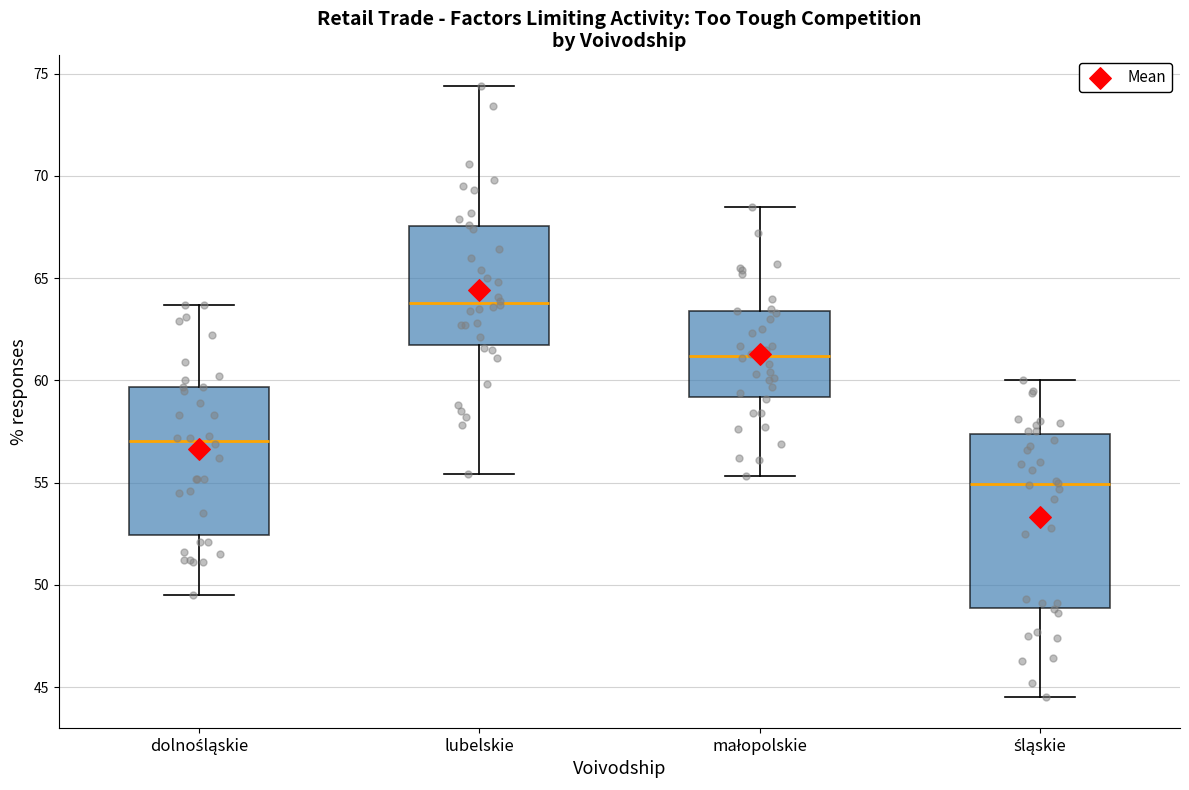

Where is the lower edge of the box for śląskie on the y-axis? The values are not printed on the chart, so give them approximately, as read against the axis.

49.0